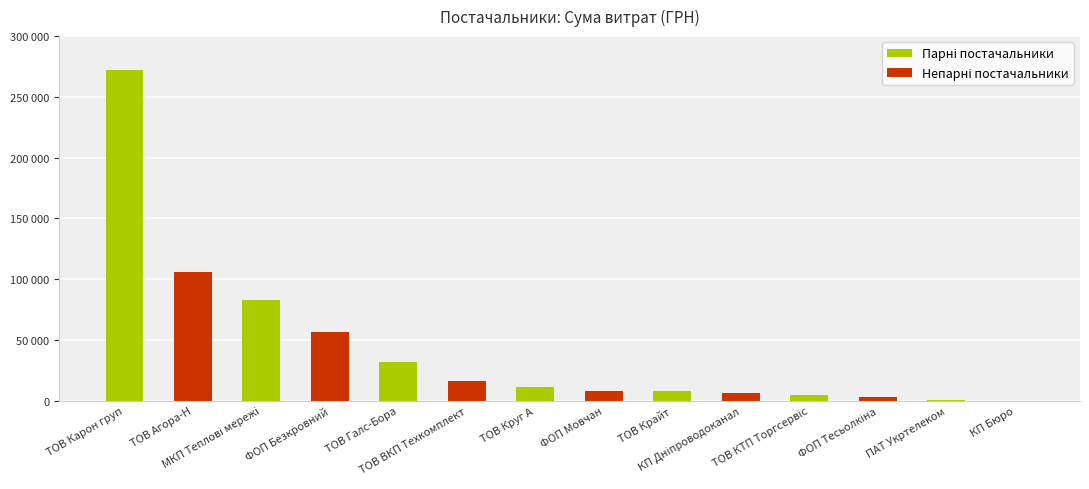

Are the bars grouped side by side (vs. stacked)?

Yes